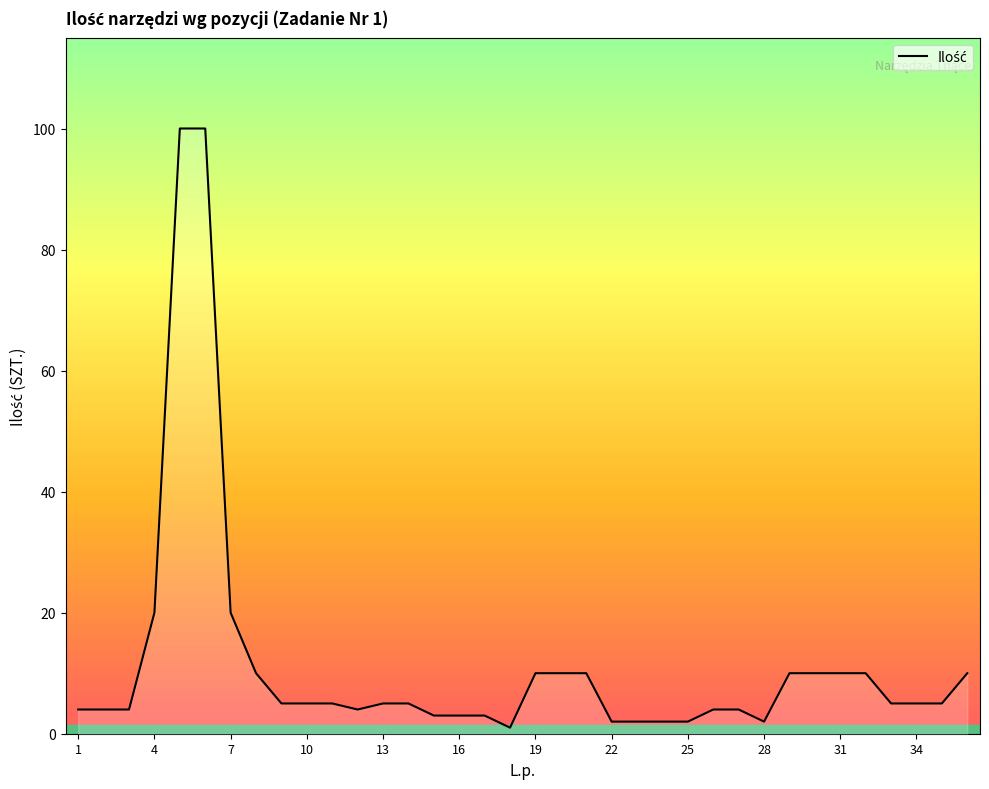

What is the difference between the maximum and minimum values?

99